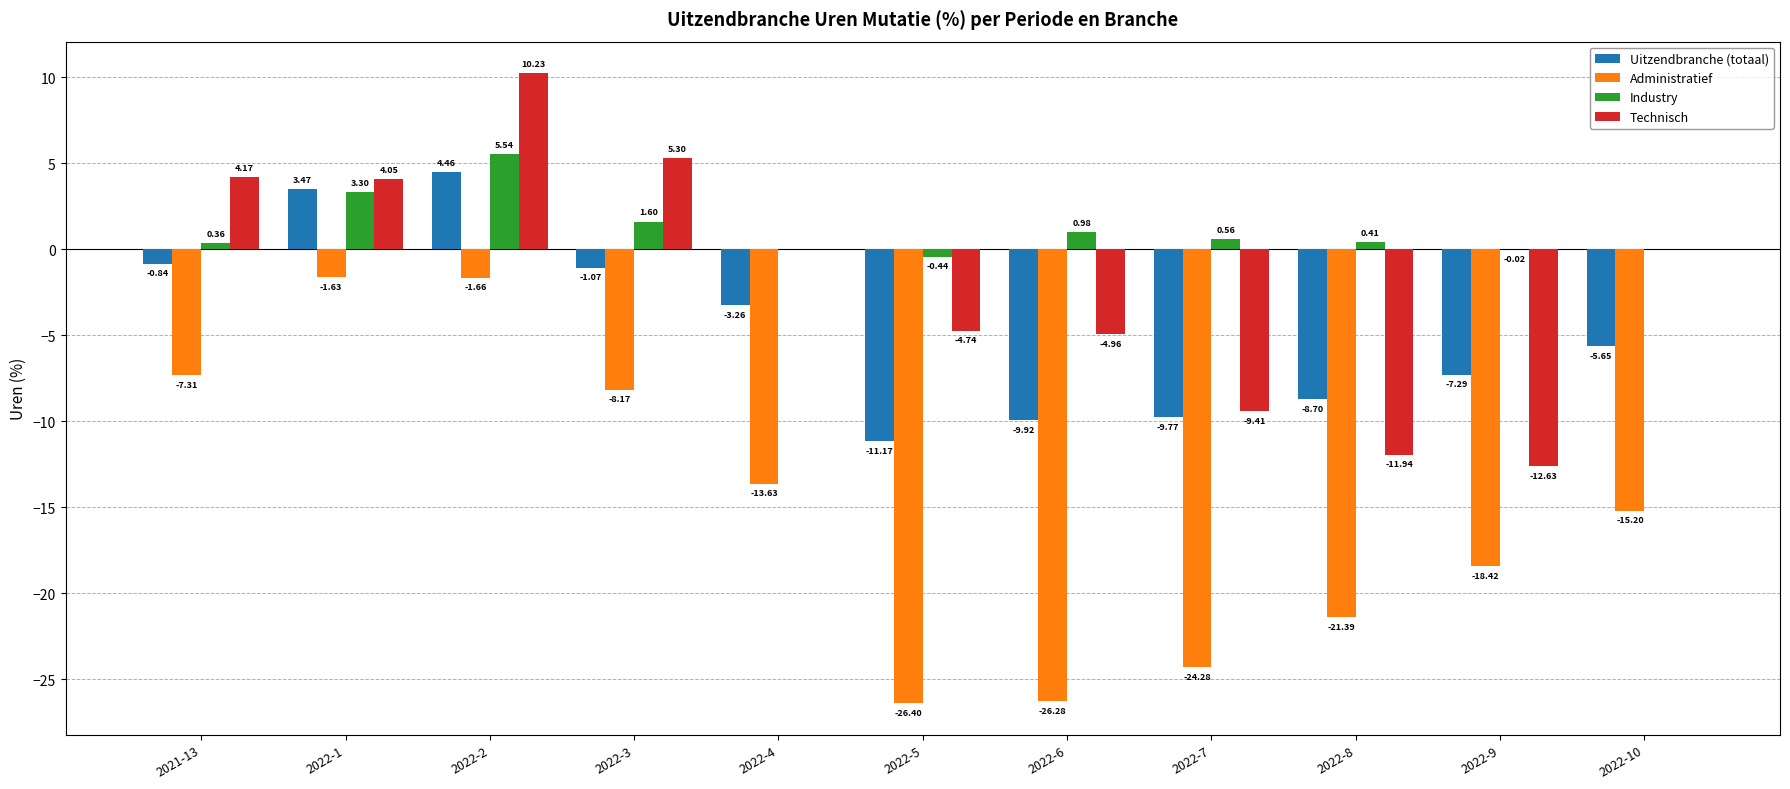

What is the total value across all series at 2022-2?

18.6